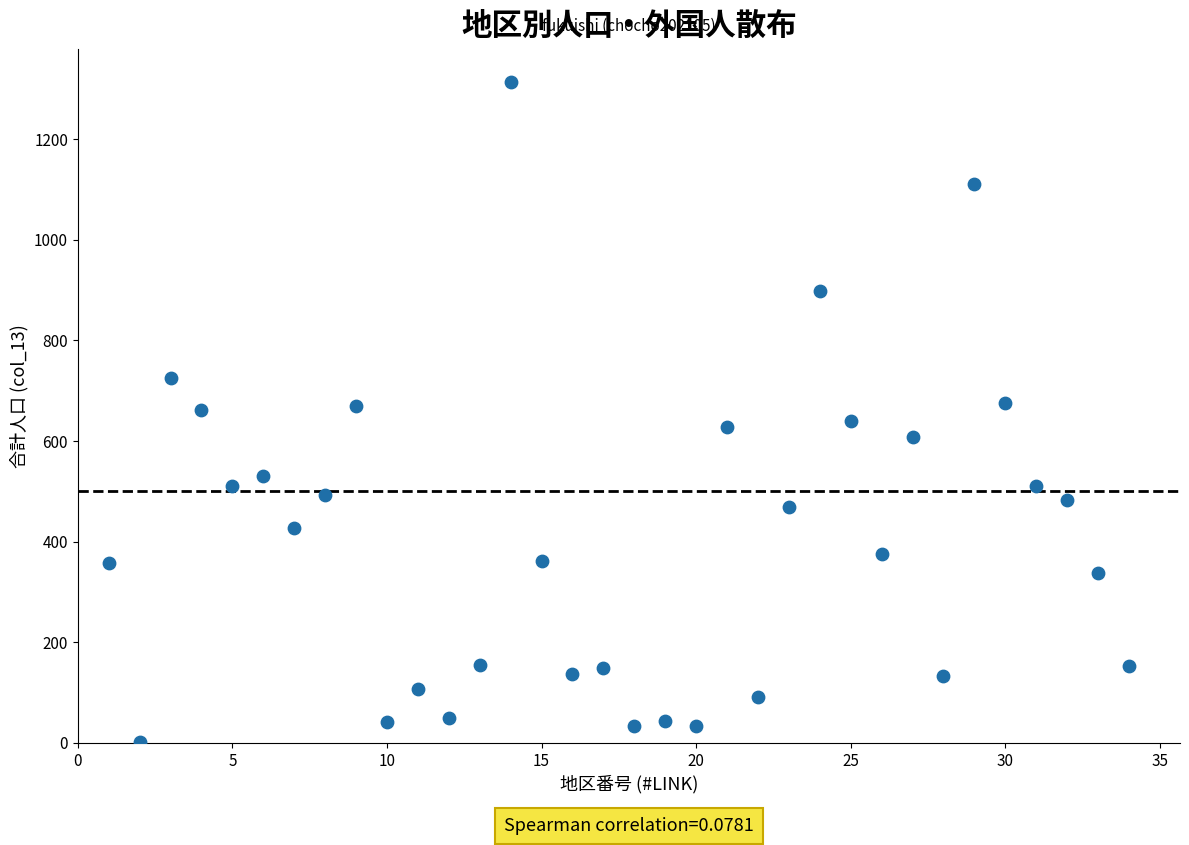

What is the range of X values (max minus min)?

33